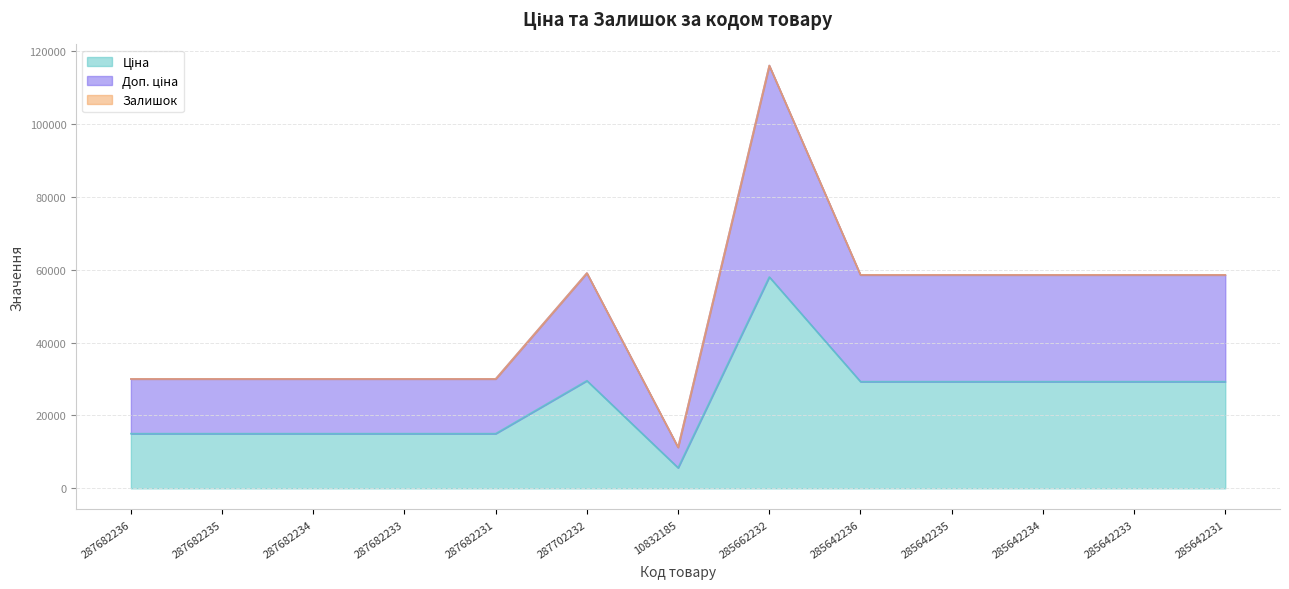

What is the label of the 10th point from the right?

287682233